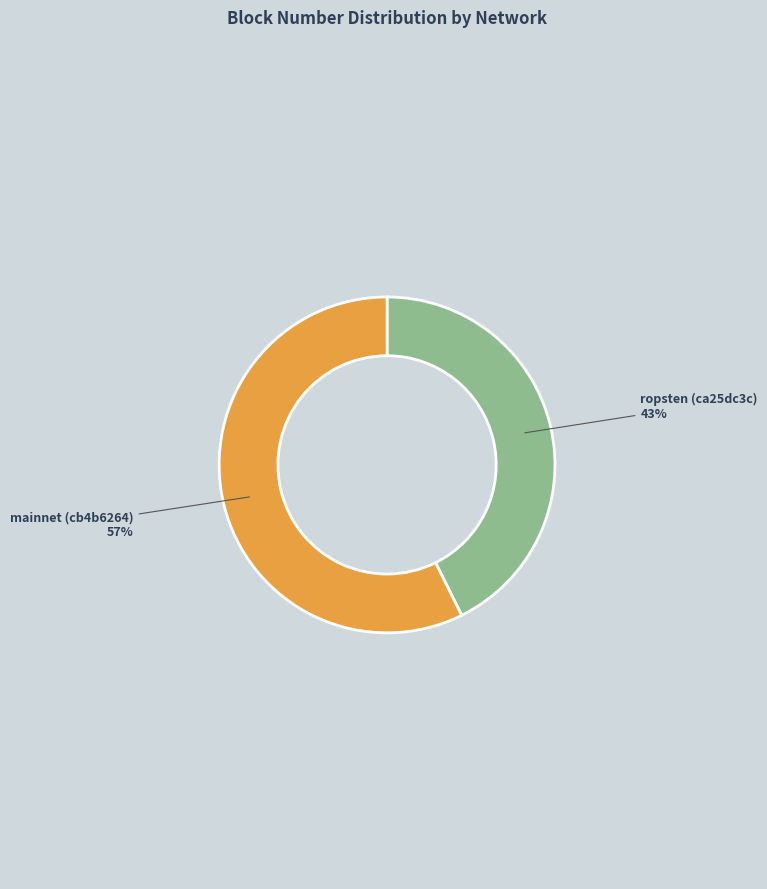

The mainnet (cb4b6264) slice represents 51% of the pie. True or false?

False